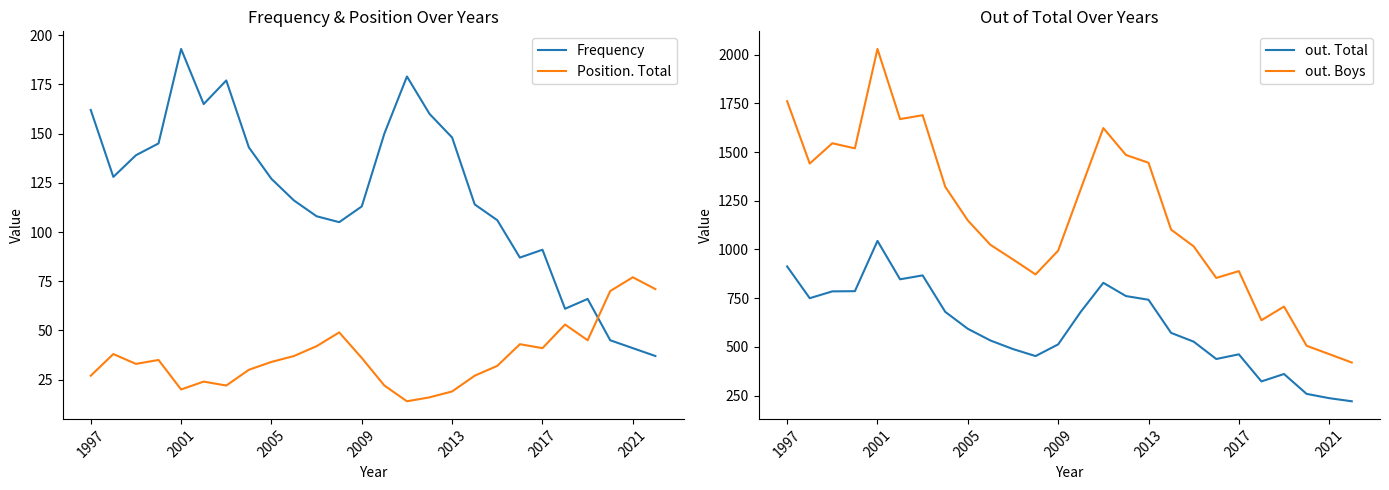

True or false: out. Boys and Frequency cross at least once.

False